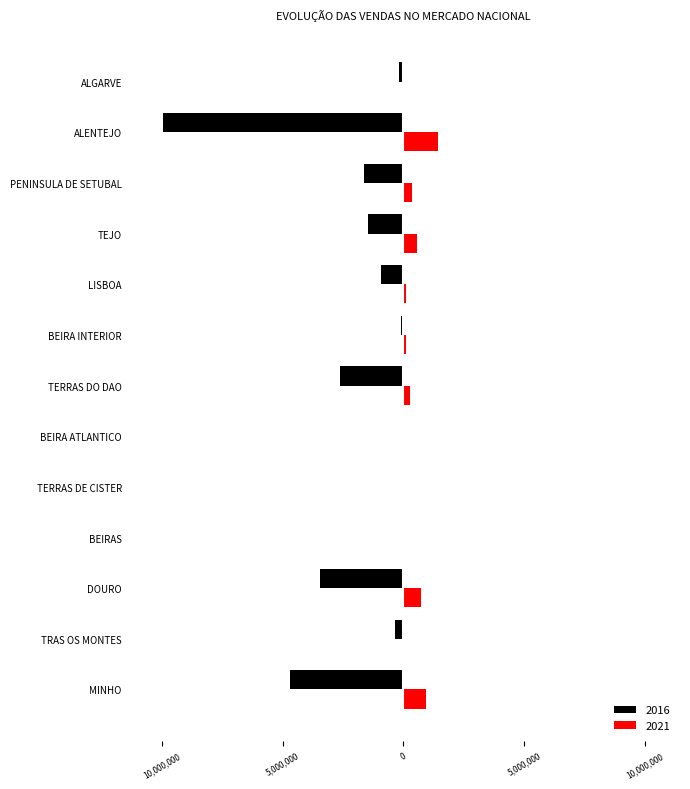

At which category is the sum across all series the highest?

BEIRA INTERIOR